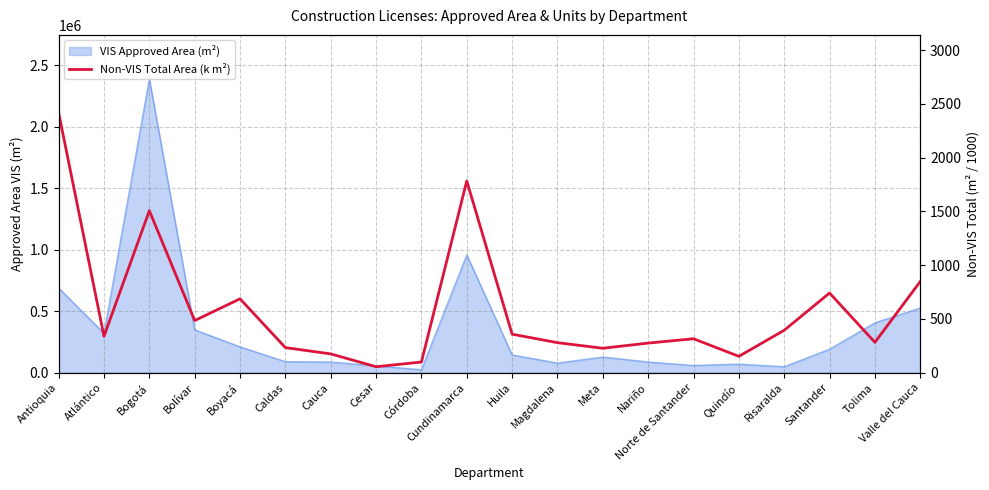

True or false: the data shows 62.6 at Córdoba.

False